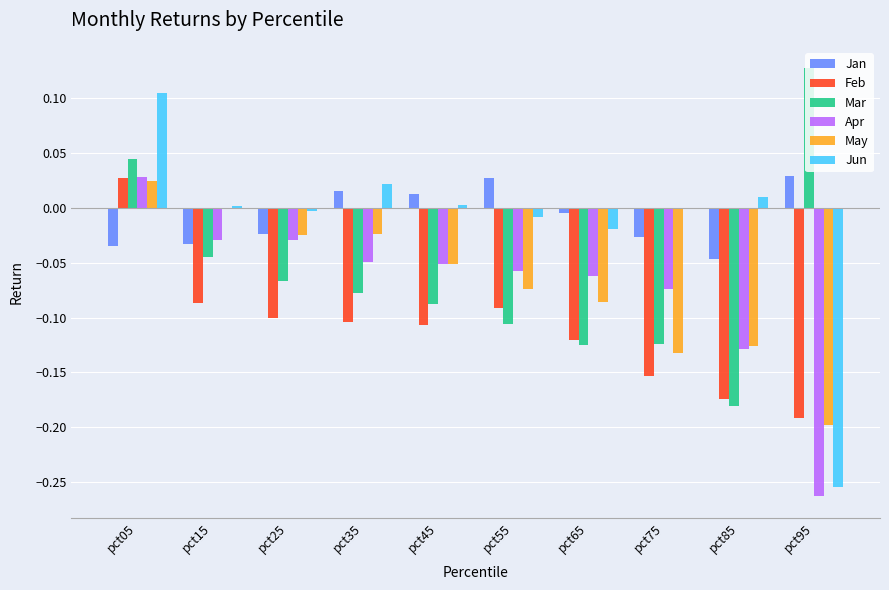

At which category does the chart reach its peak across all series?

pct95